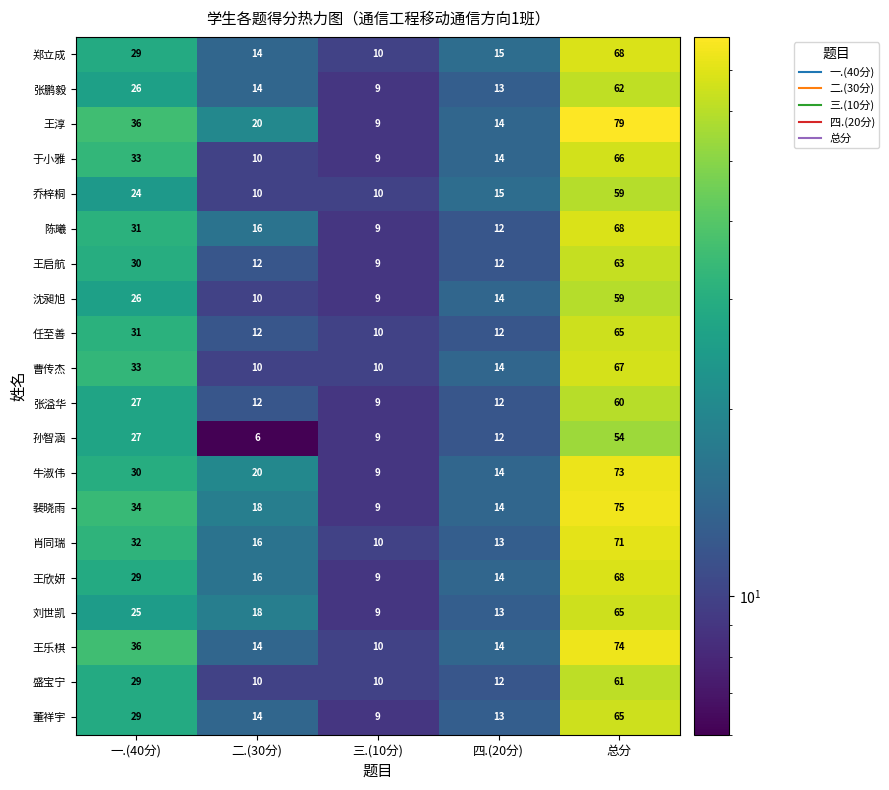

Read the 于小雅 value at 四.(20分), to the nearest 5.

15